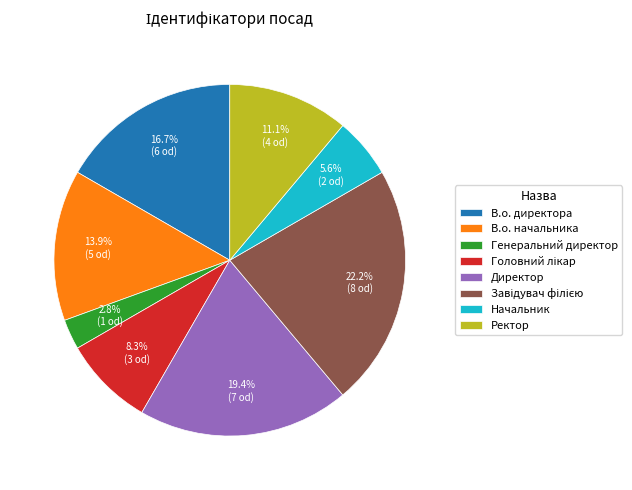

Is there a majority slice in this chart?

No